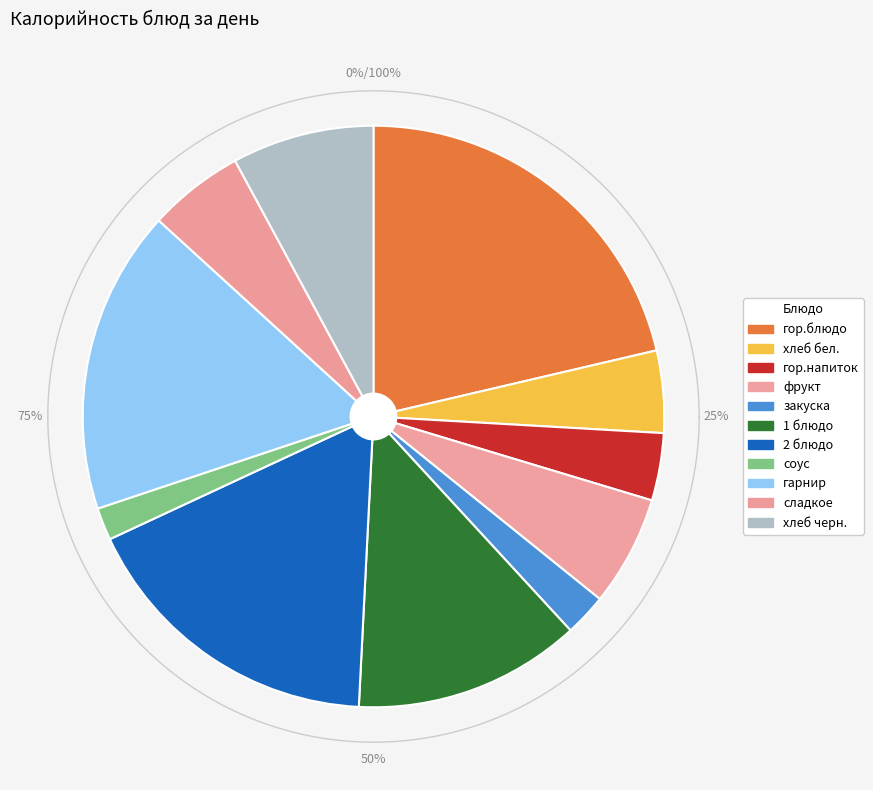

To the nearest percent, what is the average slice percentage?

9%